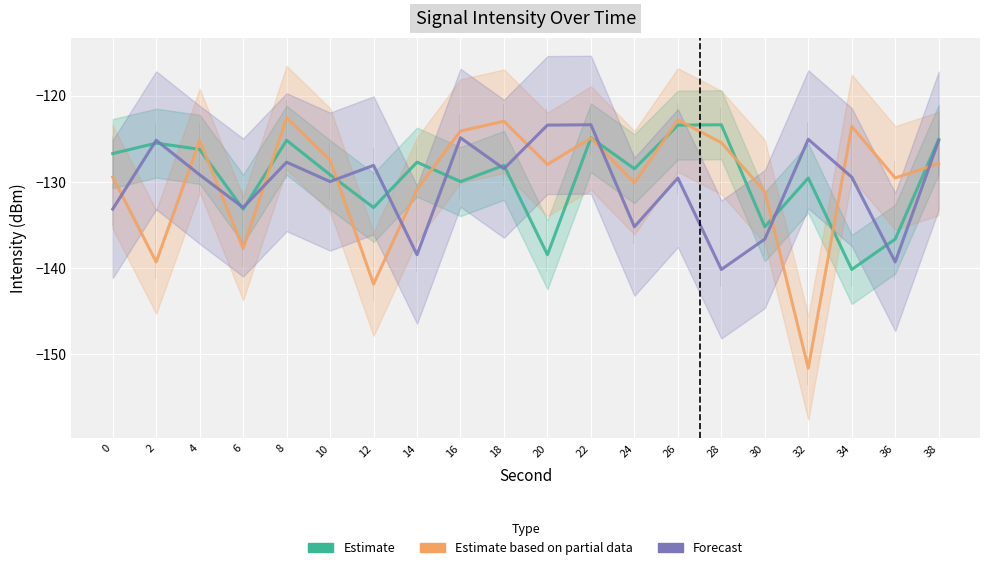

In Estimate based on partial data, how many points are higher than both neighbors (excluding endpoints)?

6